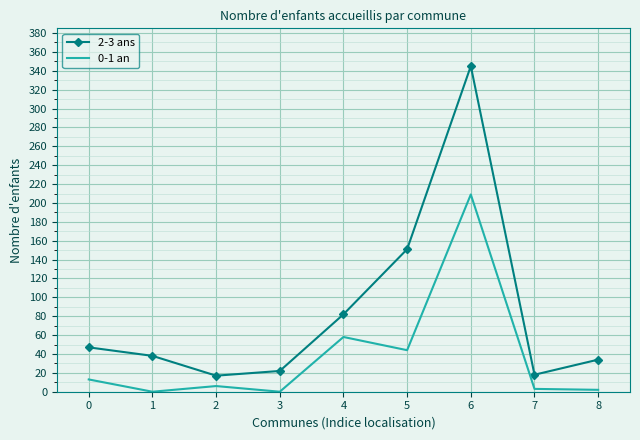

Is it true that 0-1 an equals 13 at 0?

True